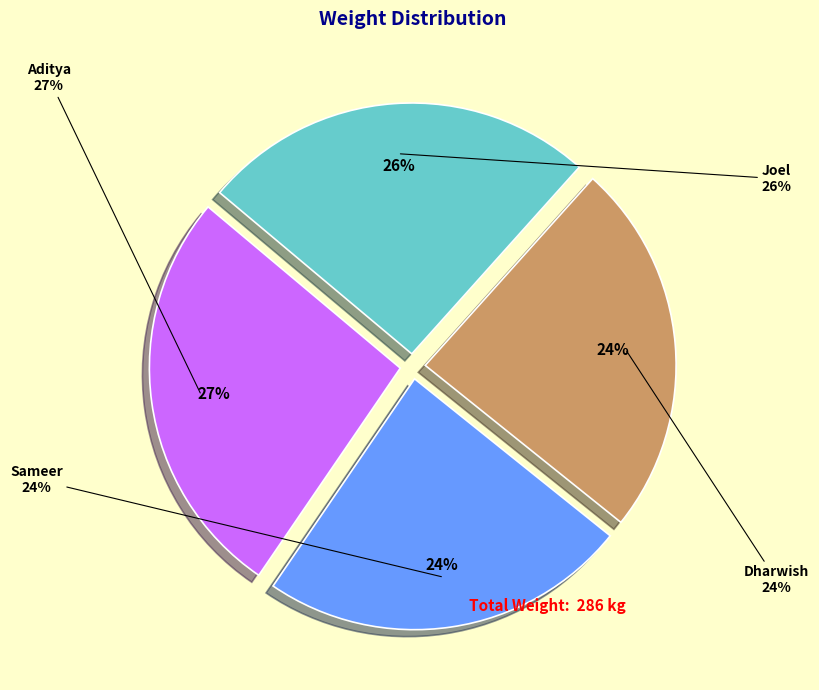

How many segments does this pie chart have?

4